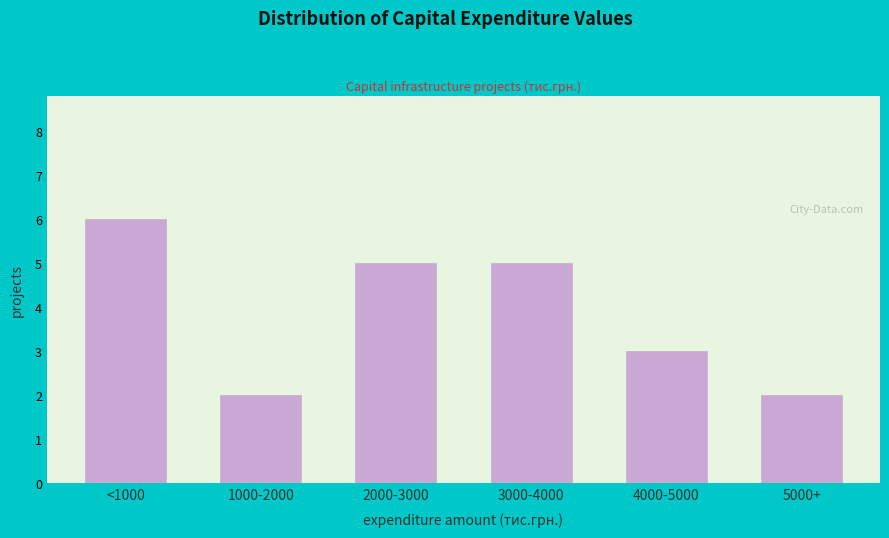

Reading left to right, transcribe all the data shown in this chart.

<1000=6	1000-2000=2	2000-3000=5	3000-4000=5	4000-5000=3	5000+=2